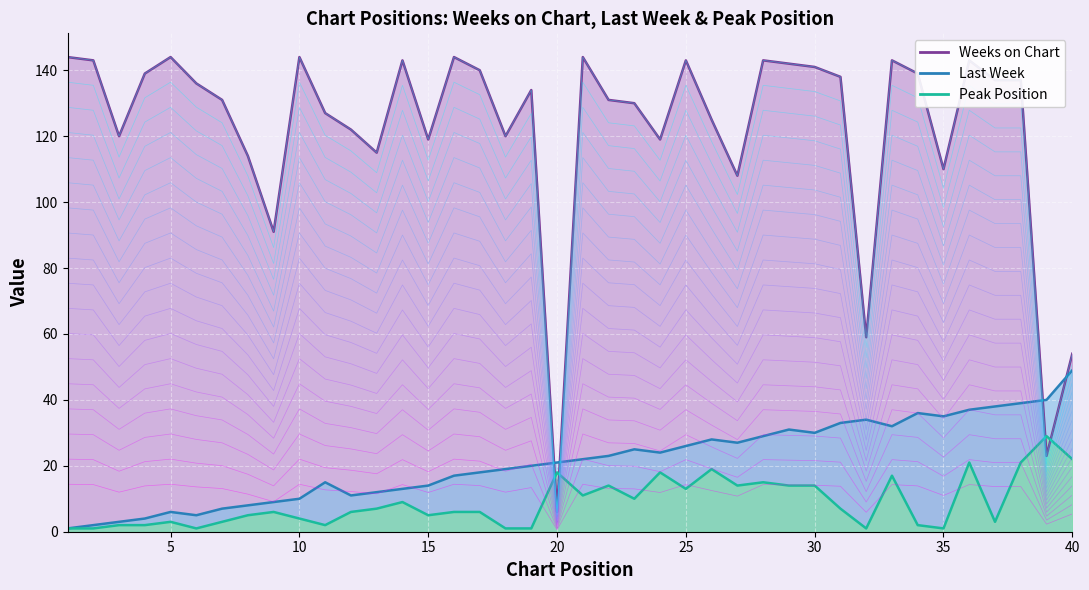

The Peak Position series shows 8.3 at 9. True or false?

False